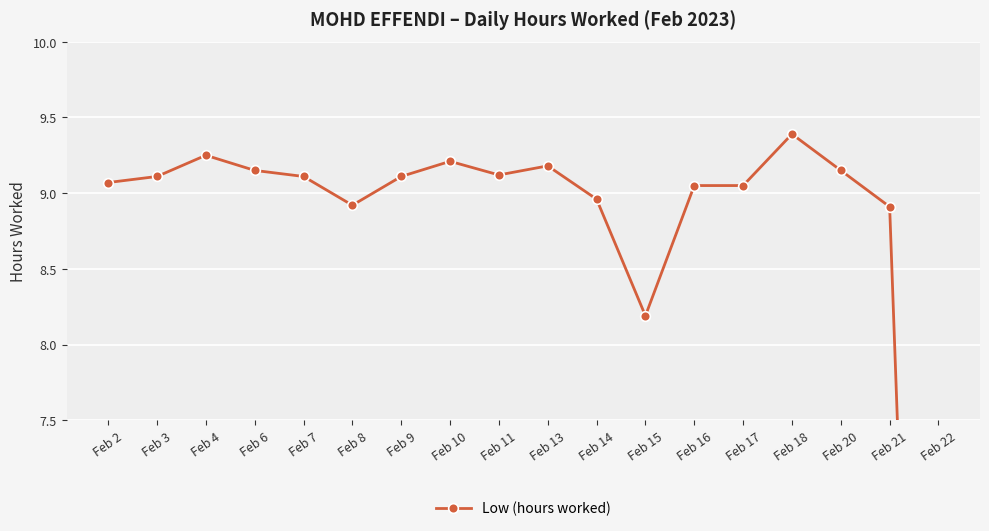

How many lines are shown in the chart?

1